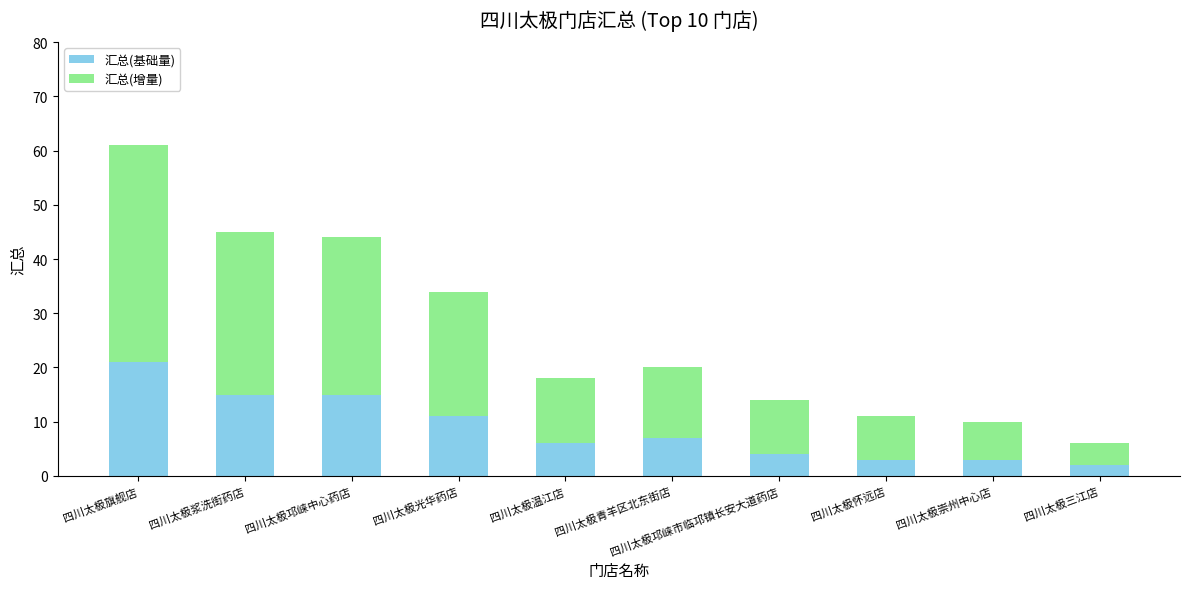

True or false: 汇总(基础量) has a value of 10 at 四川太极邛崃中心药店.

False